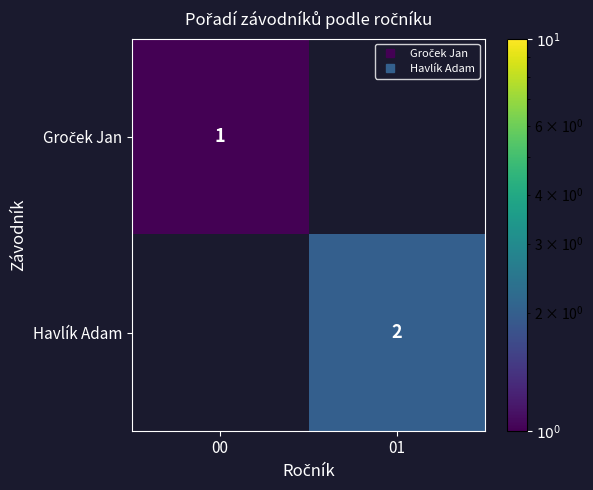

The Havlík Adam series shows 2 at 01. True or false?

True